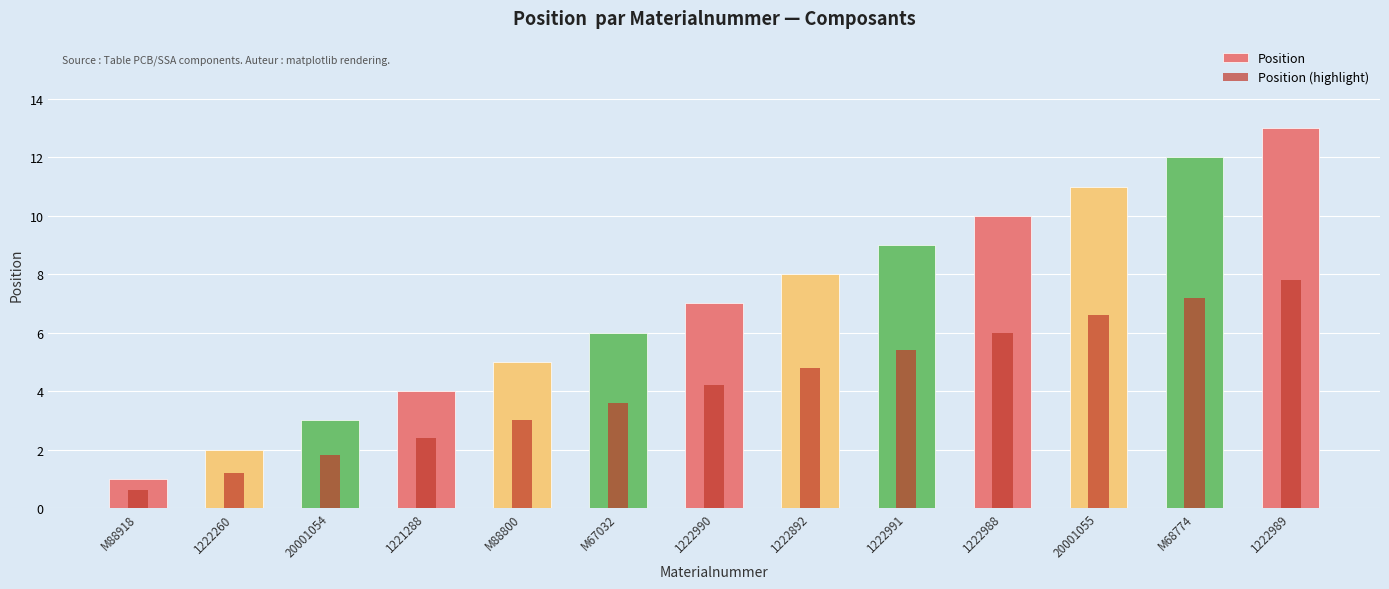

List the labels in order of Position value, smallest first.

M88918, 1222260, 20001054, 1221288, M88800, M67032, 1222990, 1222892, 1222991, 1222988, 20001055, M68774, 1222989